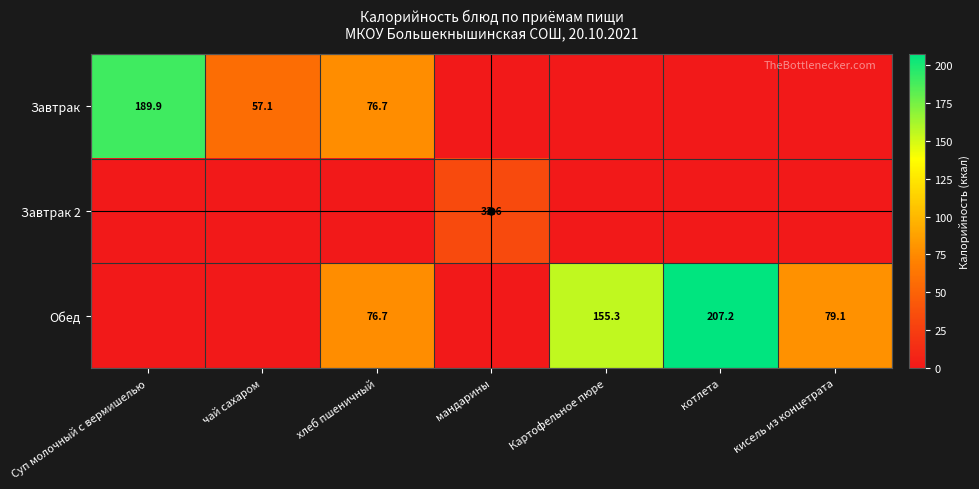

Which category has the highest value across all series?

котлета